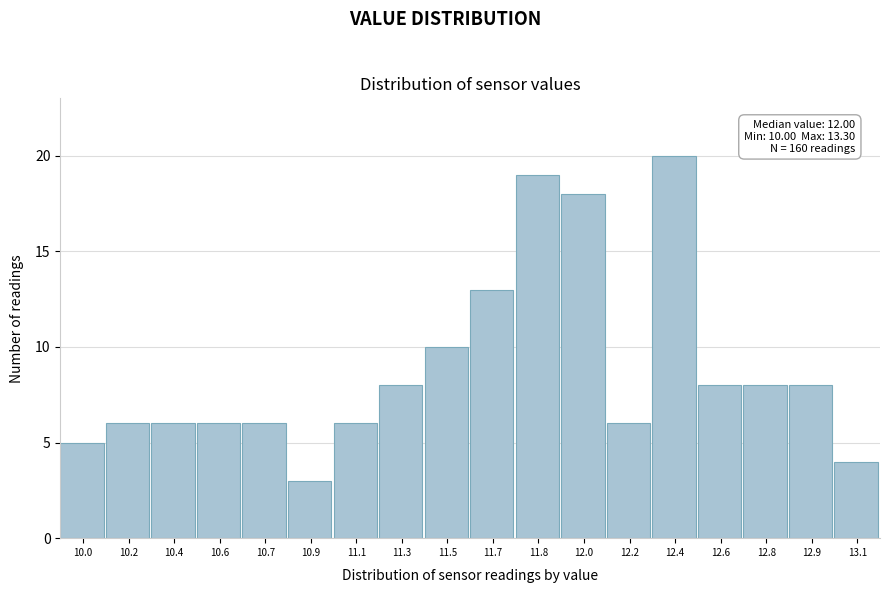

Reading left to right, extract all data points from this chart.

5	6	6	6	6	3	6	8	10	13	19	18	6	20	8	8	8	4